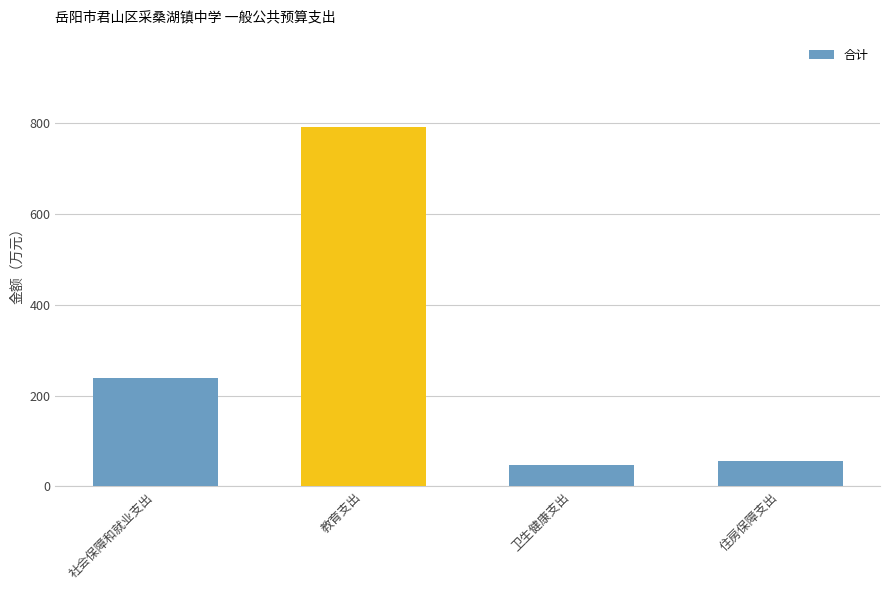

At which category does the chart reach its peak across all series?

教育支出